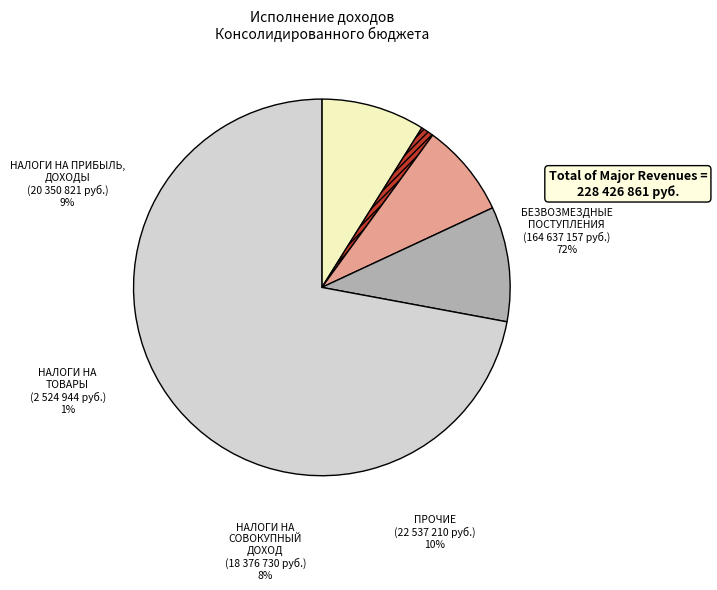

What percentage is the НАЛОГИ НА ПРИБЫЛЬ, ДОХОДЫ slice, to the nearest percent?

9%